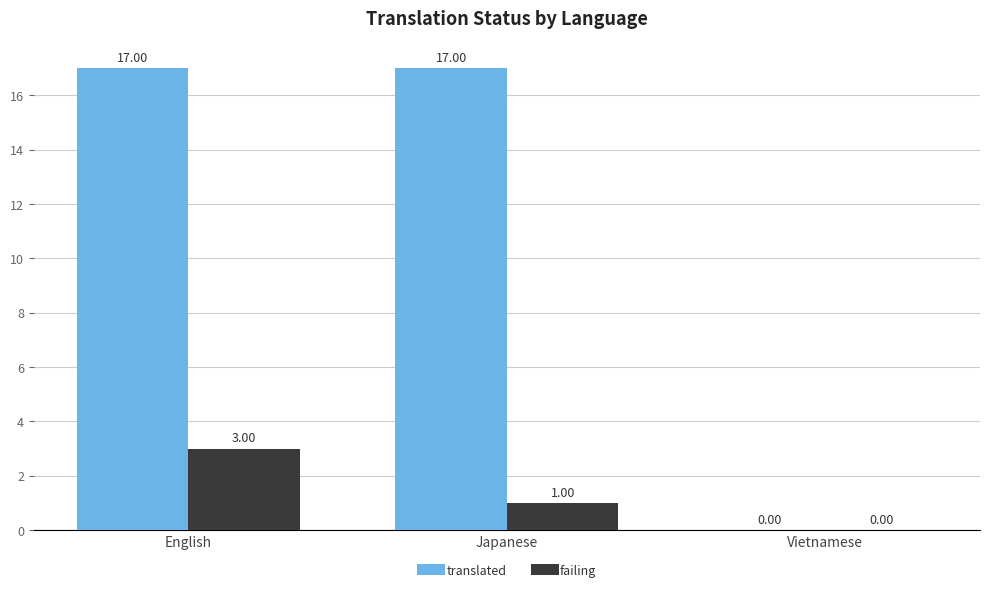

Which series has the largest total across all categories?

translated